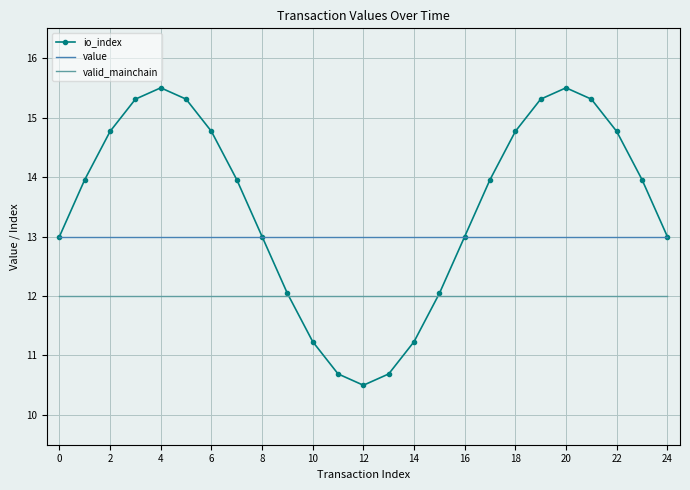

What is the maximum value shown in the chart?

15.5